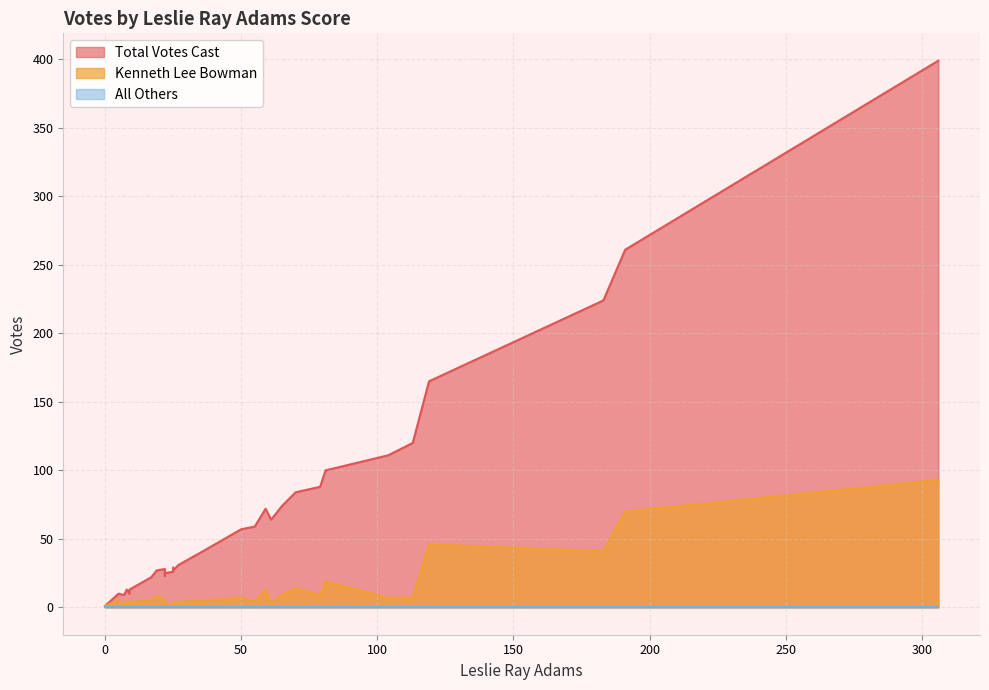

True or false: Total Votes Cast and All Others cross at least once.

False